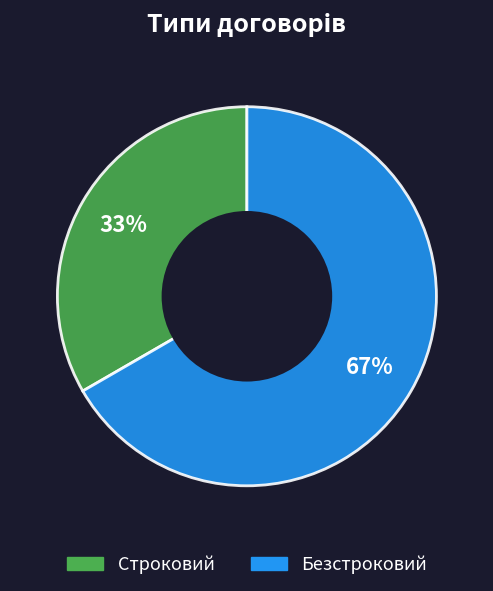

Which category accounts for the majority?

Безстроковий